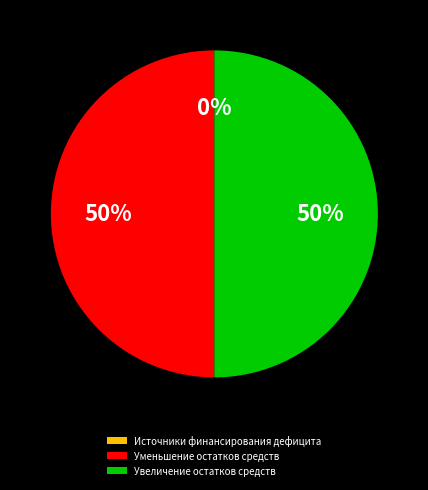

To the nearest percent, what is the combined percentage of Уменьшение остатков средств and Увеличение остатков средств?

100%